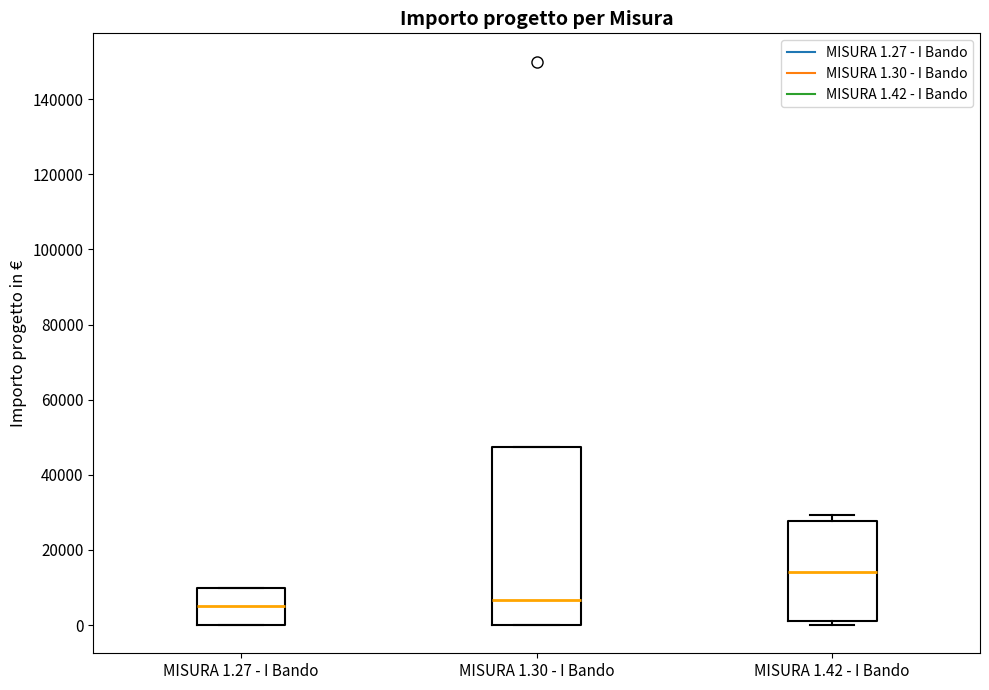

Reading left to right, transcribe this box plot: for each box, give where its median line is, the range the box spans, and where its two whiskers end, as read against the y-axis. The values are not printed on the chart, so give them approximately, as read against the axis.

MISURA 1.27 - I Bando: median 6000, box 0 to 10000, whiskers 0 to 10000
MISURA 1.30 - I Bando: median 6000, box 0 to 48000, whiskers 0 to 48000
MISURA 1.42 - I Bando: median 14000, box 0 to 28000, whiskers 0 (just below the box's lower edge) to 30000